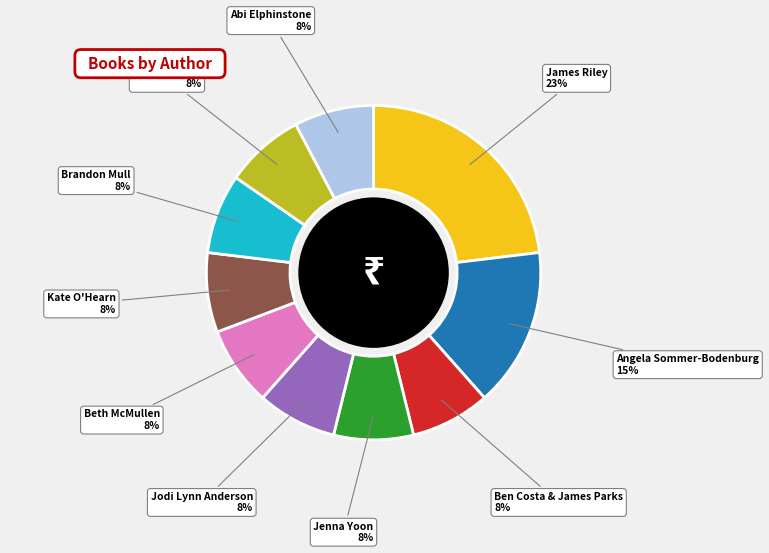

What is the ratio of the value at Jodi Lynn Anderson to the value at Ben Costa & James Parks?

1.0